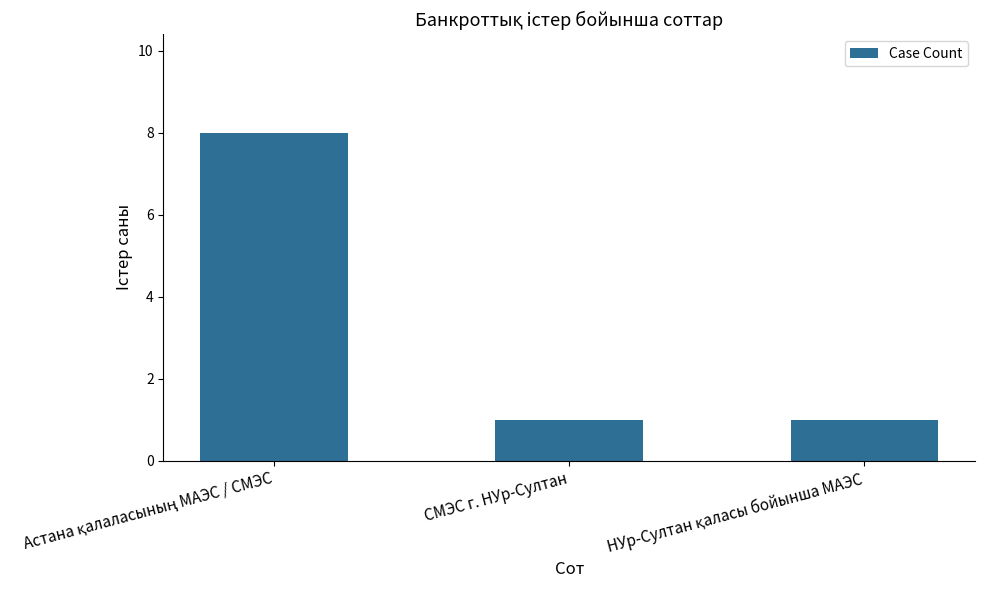

What position from the left is СМЭС г. НУр-Султан?

2